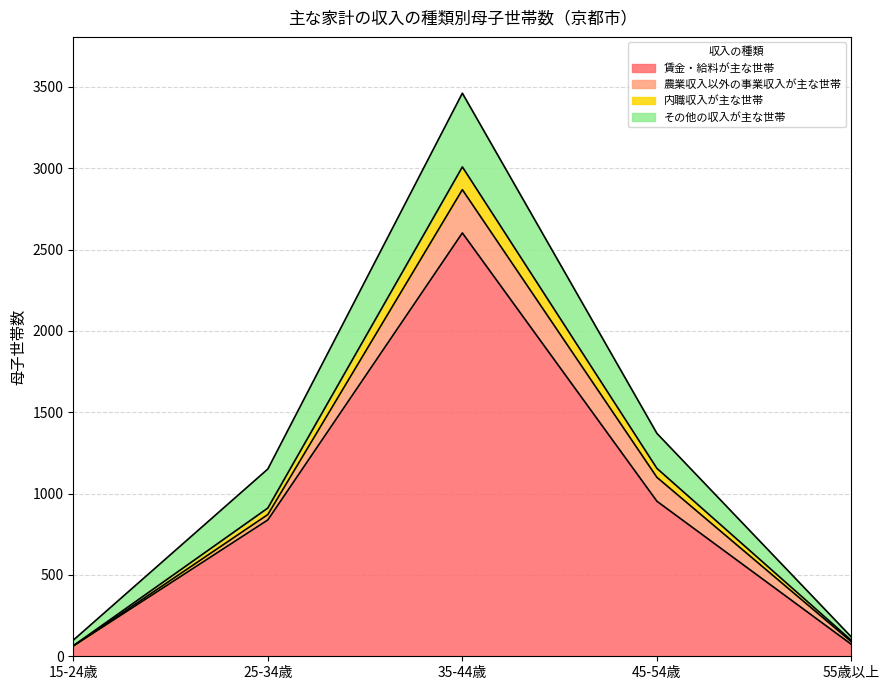

At which label does 内職収入が主な世帯 first exceed 911?

35-44歳